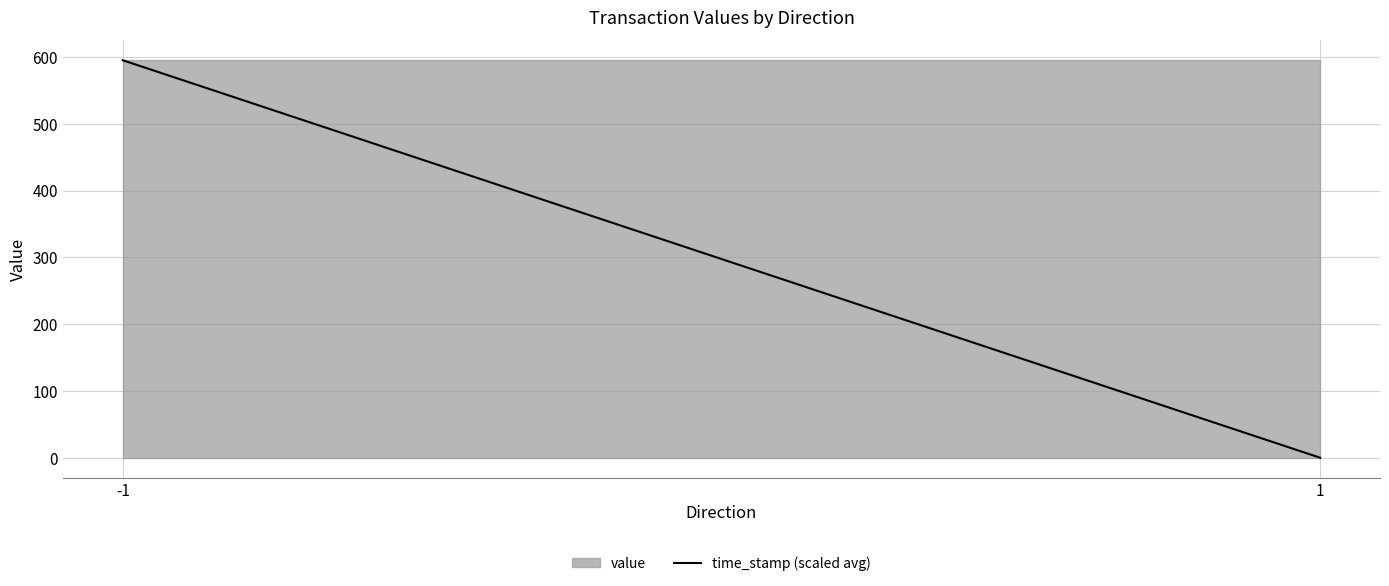

What is the sum of all values?

595.1